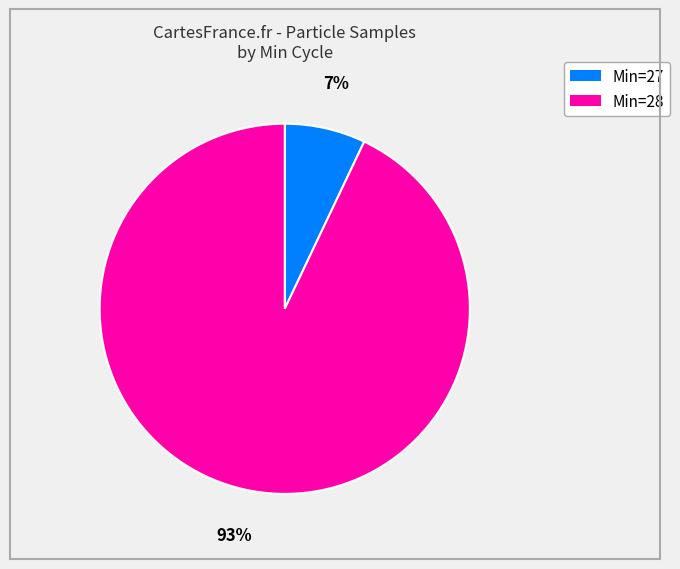

Does any single category account for the majority?

Yes